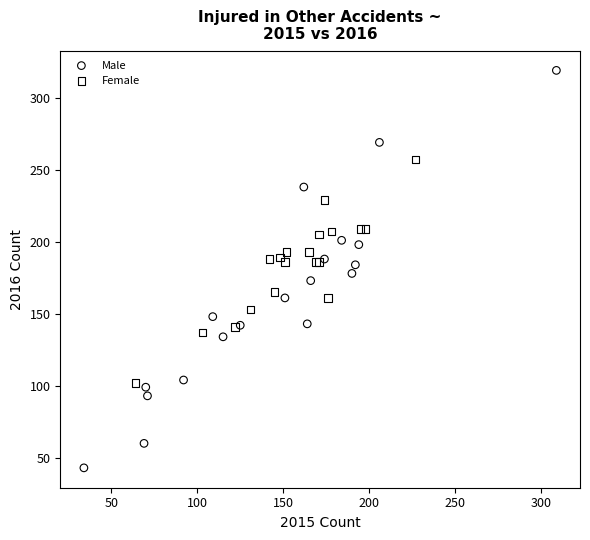

Which series has the widest spread of Y values?

Male